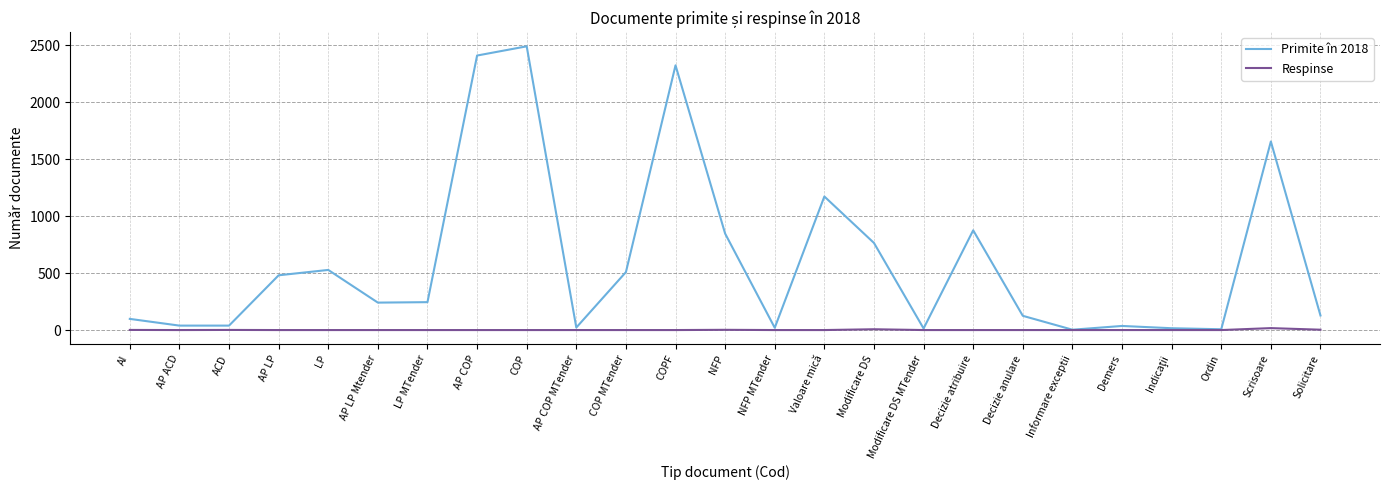

Which series has the largest total across all categories?

Primite în 2018